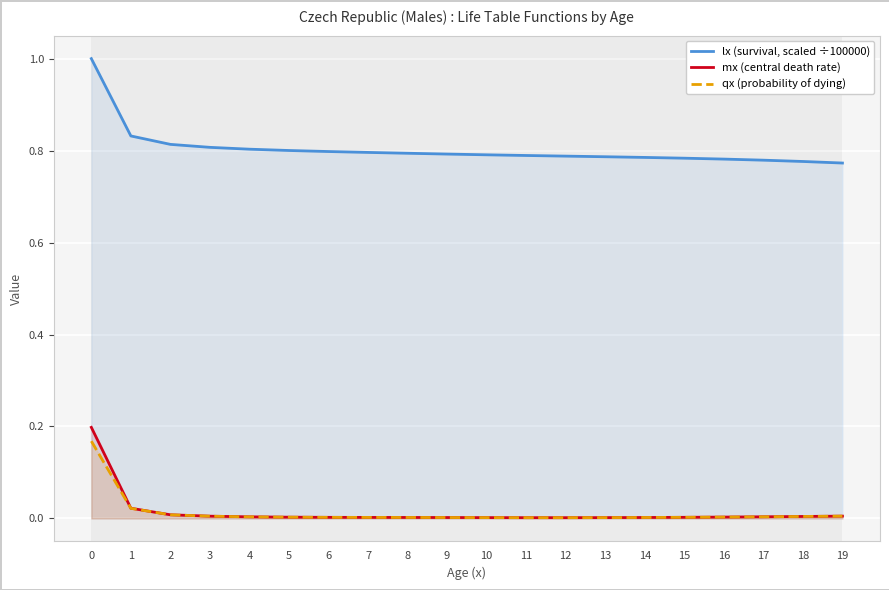

True or false: qx (probability of dying) has a value of 0.0 at 5.

False